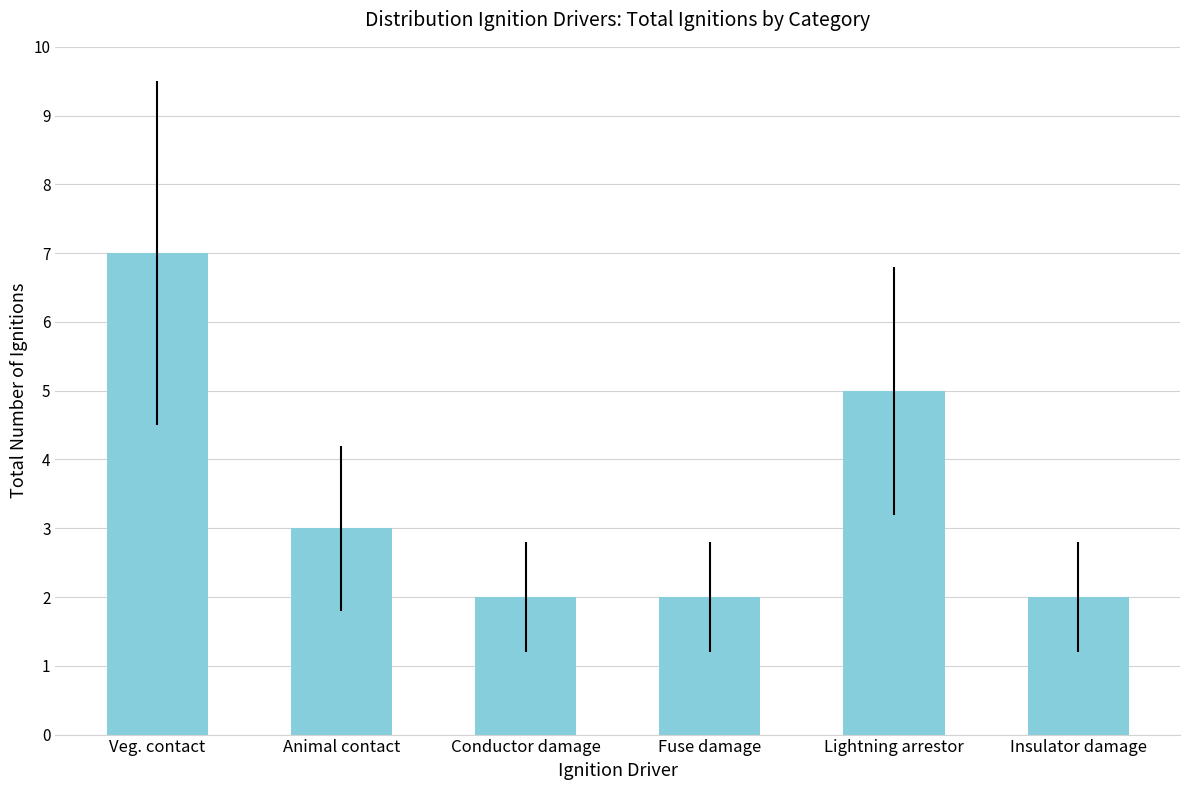

What is the change in value from Animal contact to Conductor damage?

-1